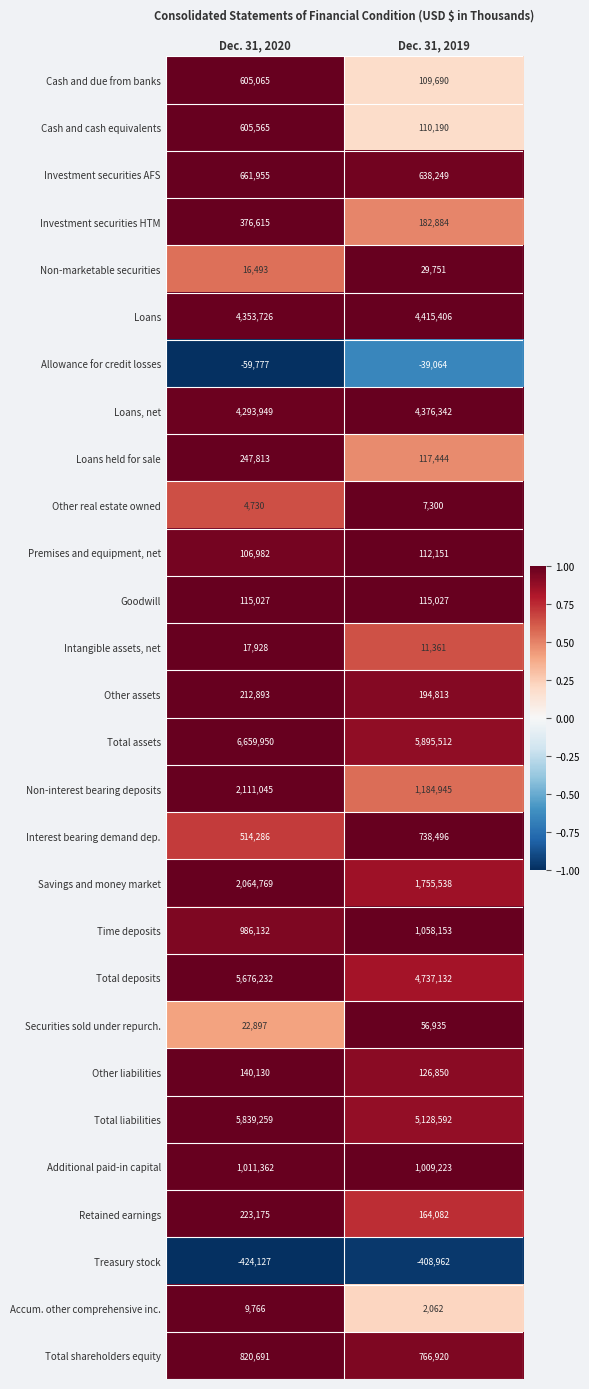

The Investment securities AFS series shows 661955 at Dec. 31, 2020. True or false?

True